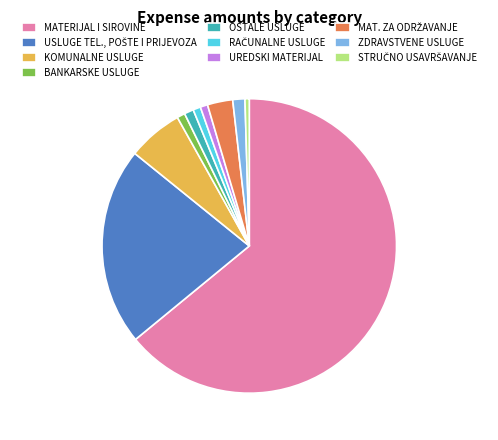

Combined, do BANKARSKE USLUGE and MATERIJAL I SIROVINE account for over 50%?

Yes